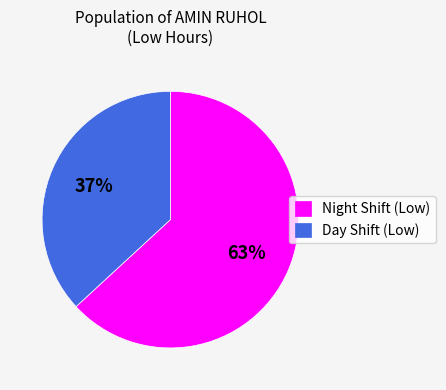

Is the sum of Night Shift (Low) and Day Shift (Low) greater than half?

Yes